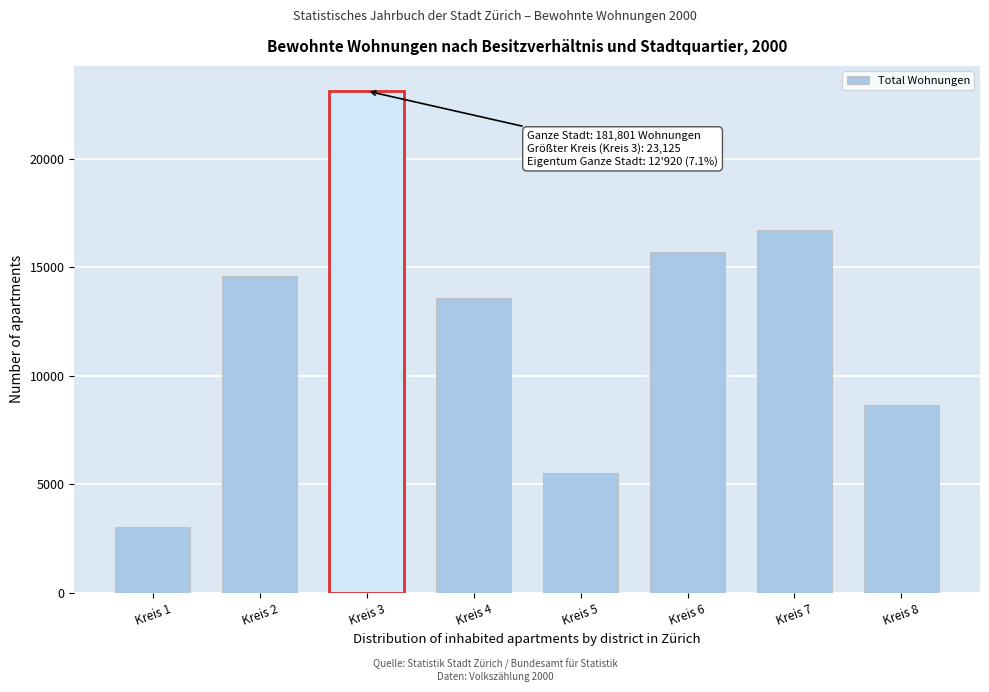

Reading left to right, list all the values displayed in this chart.

3035	14609	23125	13575	5512	15724	16701	8638